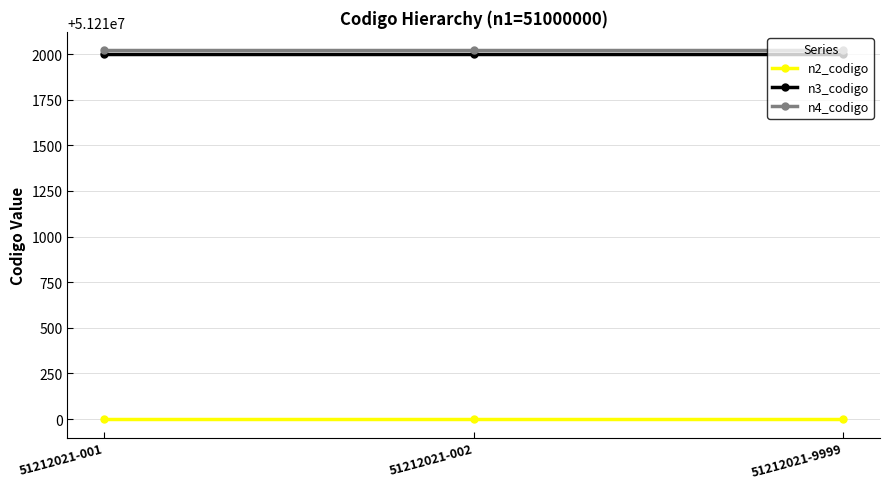

What is the total value across all series at 51212021-001?

153634021